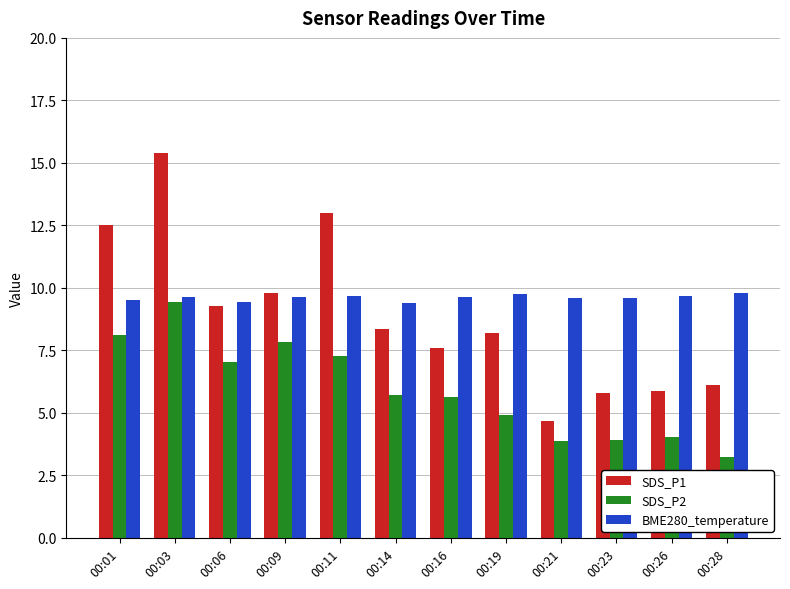

Read the BME280_temperature value at 00:16.

9.7